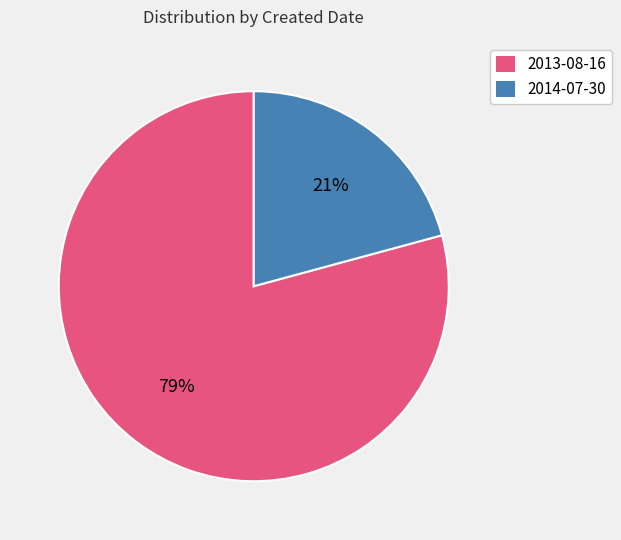

What percentage is the 2013-08-16 slice, to the nearest percent?

79%